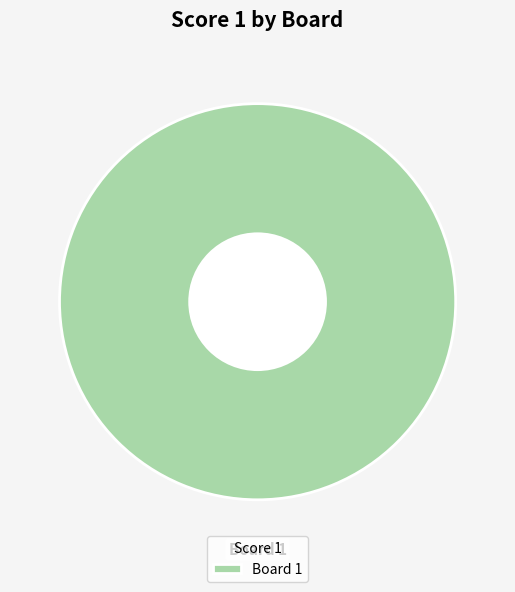

True or false: Board 1 accounts for 89% of the total.

False